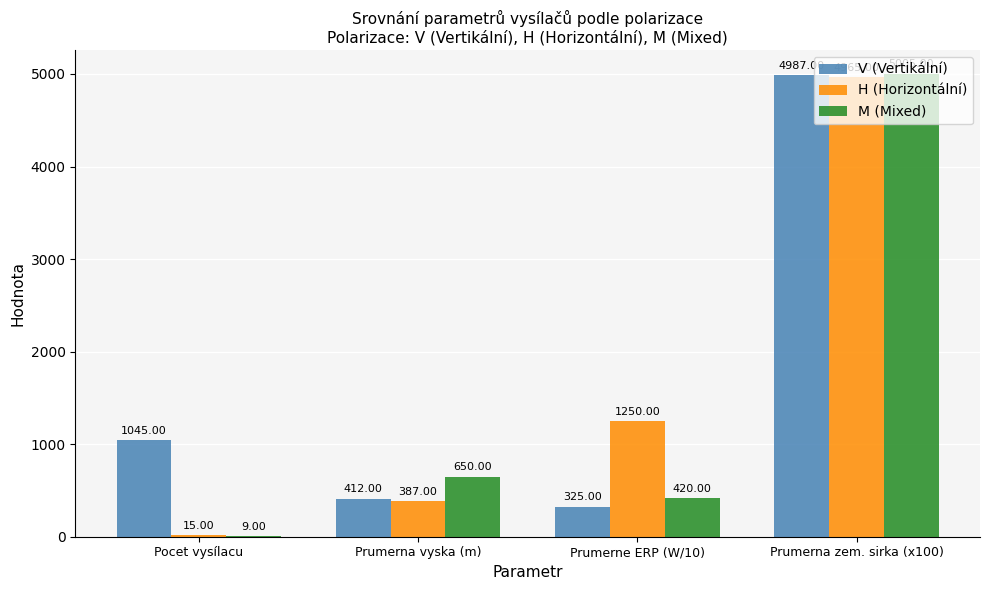

How many groups of bars are there?

4